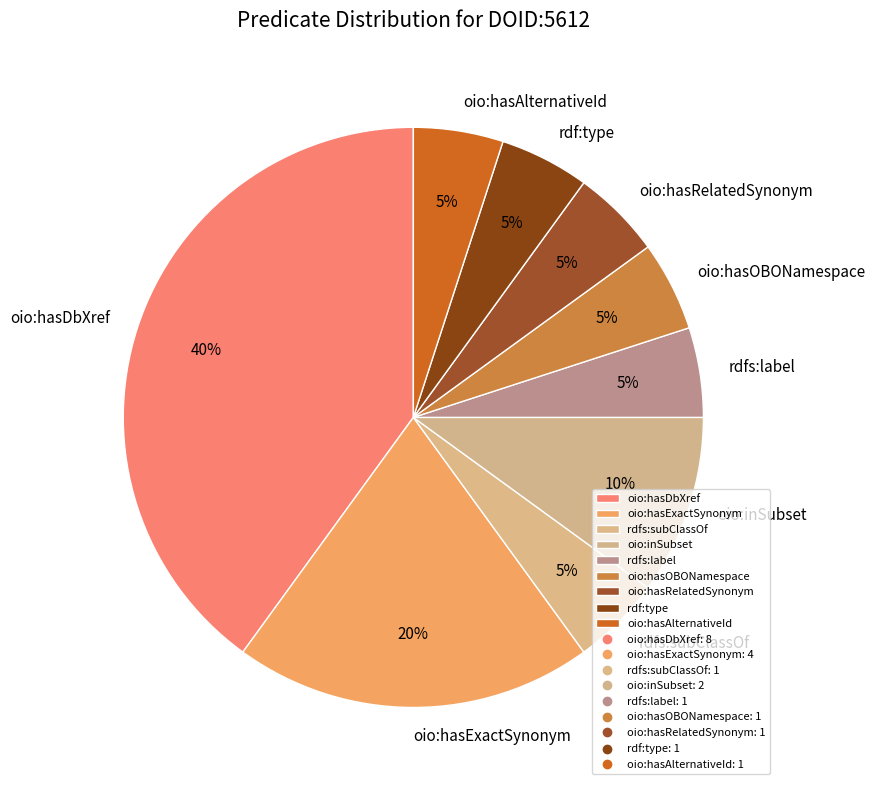

Count the number of slices in the pie.

9